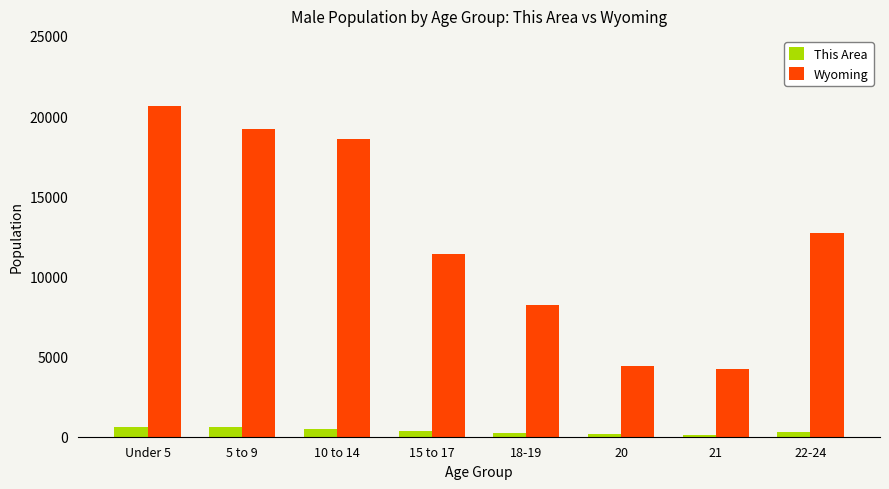

The value of This Area at 10 to 14 is 500. True or false?

True